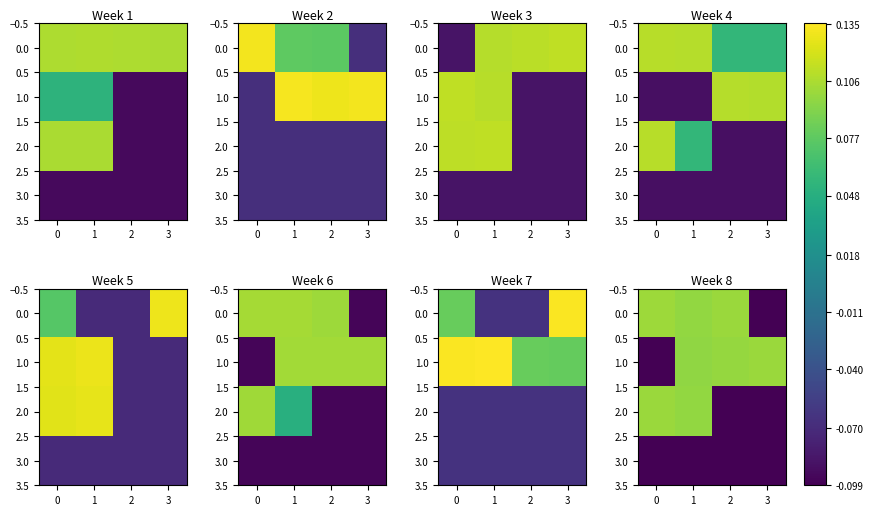

Rank the series by their maximum value, from highest to lowest.

0.0, 2.0, 1.0, 3.0